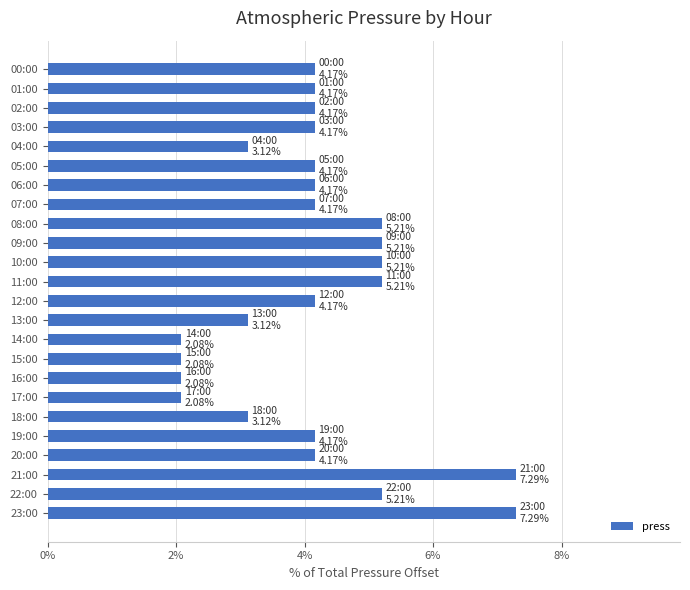

The chart shows a value of 5.2 at 09:00. True or false?

True